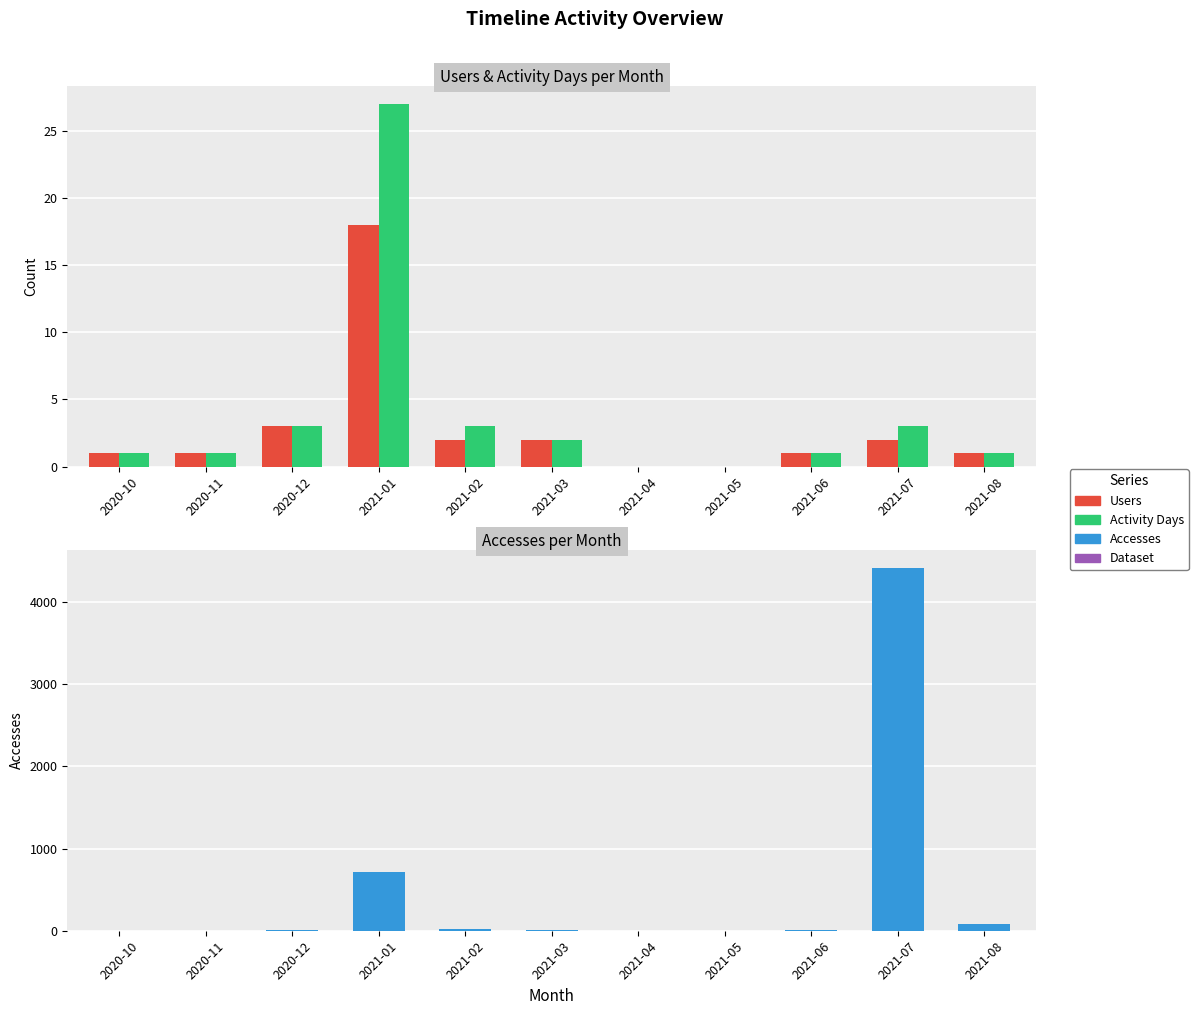

At which category is the sum across all series the highest?

2021-07